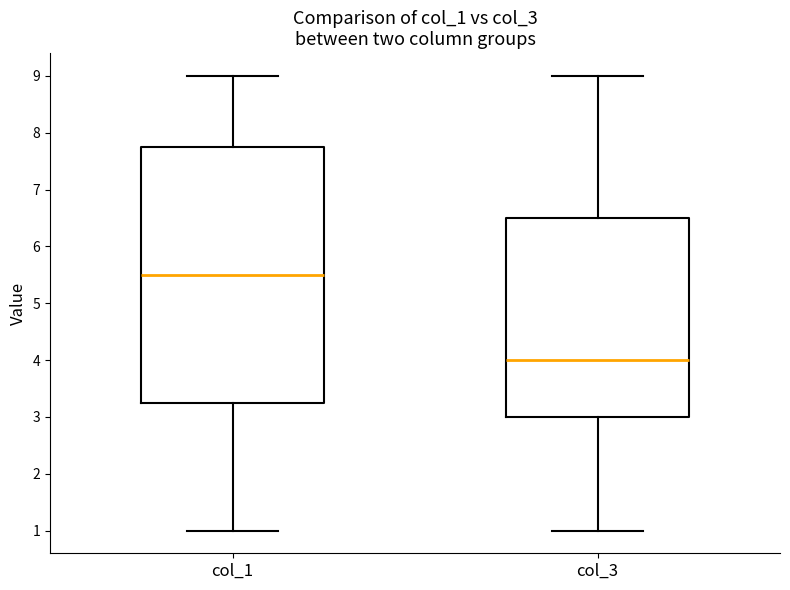

Which box is the tallest, from its lower edge to its upper edge?

col_1